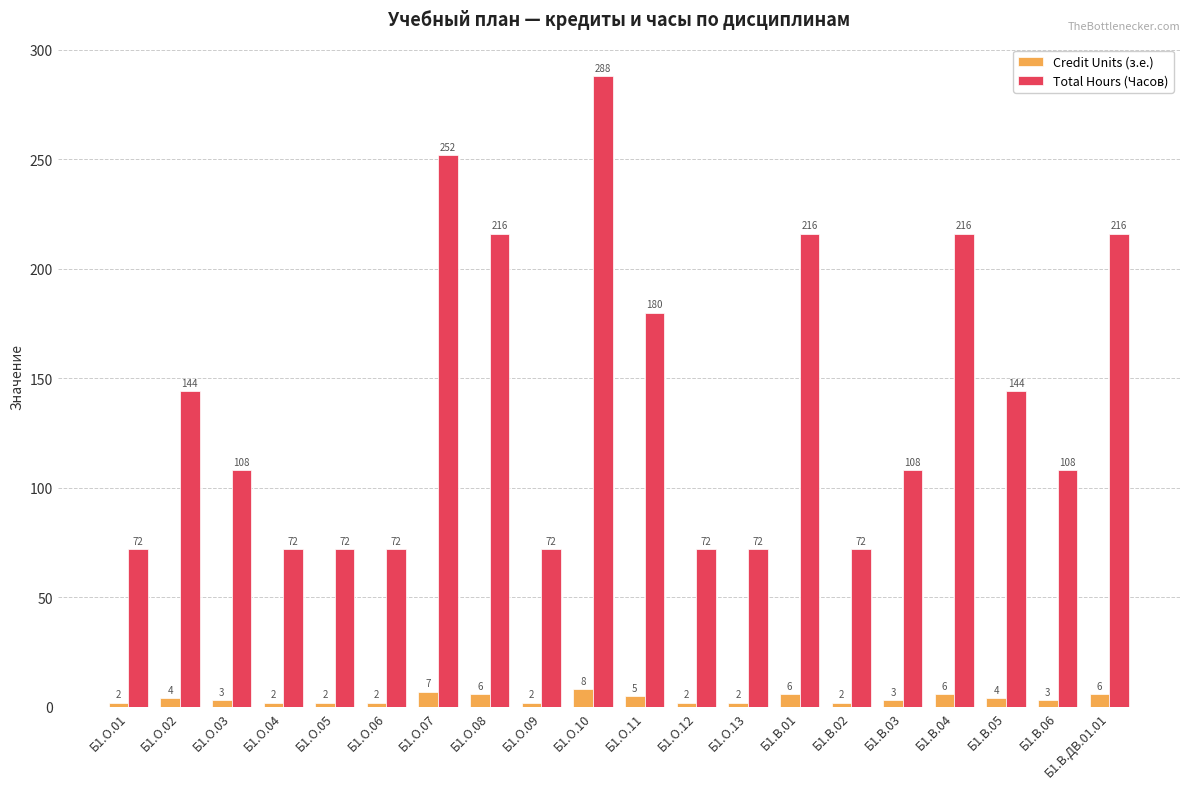

At which label is Total Hours (Часов) closest to 180?

Б1.О.11